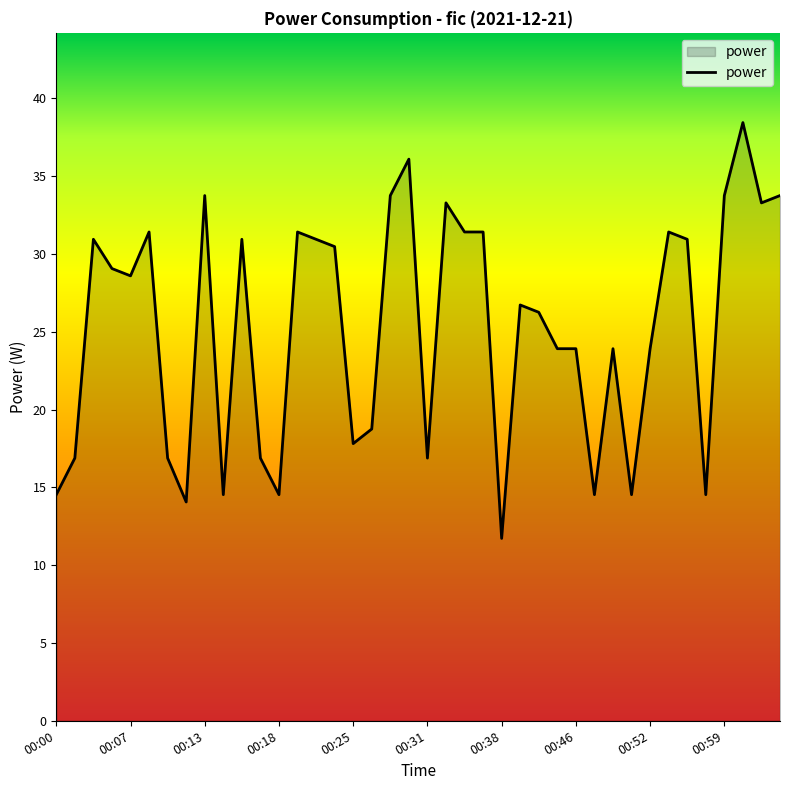

What is the difference between the maximum and minimum values?

26.7